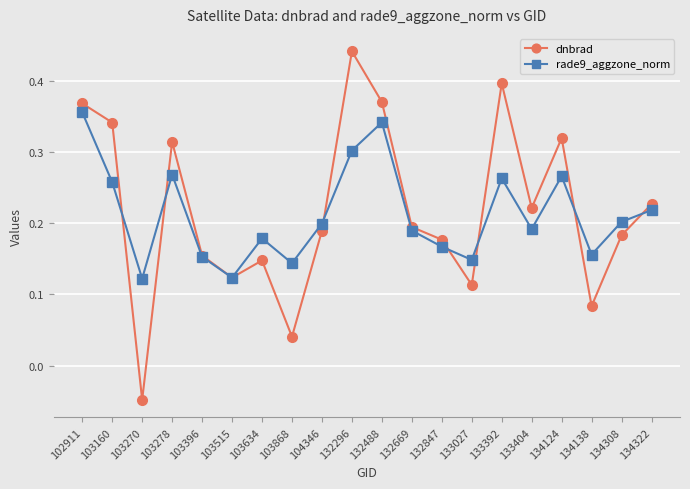

What are all the series names shown in the legend?

dnbrad, rade9_aggzone_norm